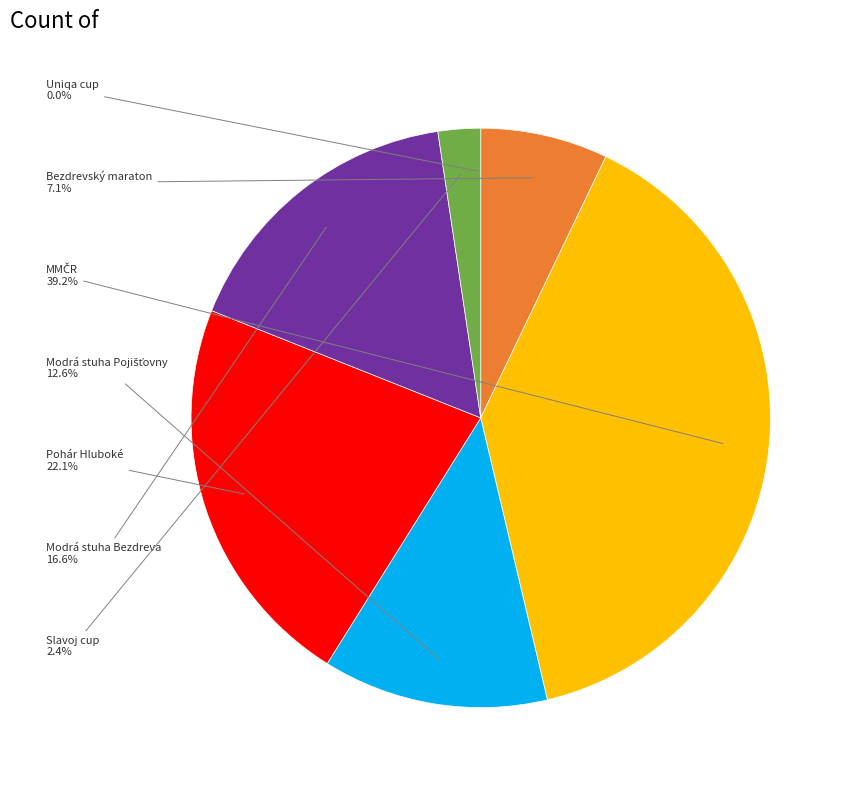

Is there any slice that represents more than half of the pie?

No